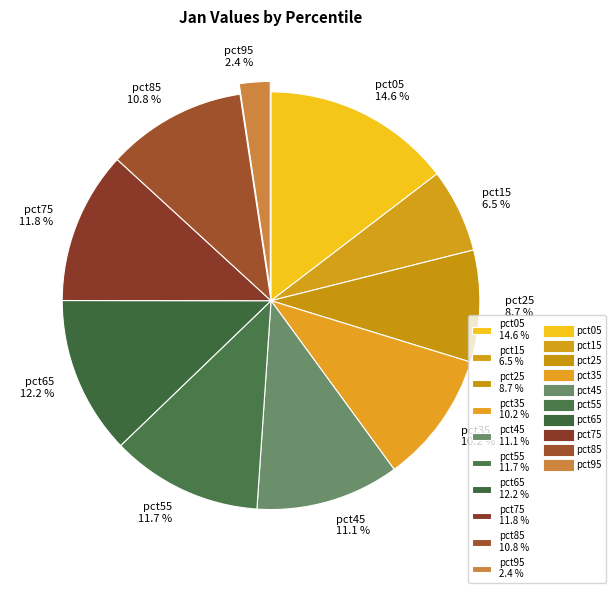

Between pct75 11.8 % and pct05 14.6 %, which is larger?

pct05 14.6 %